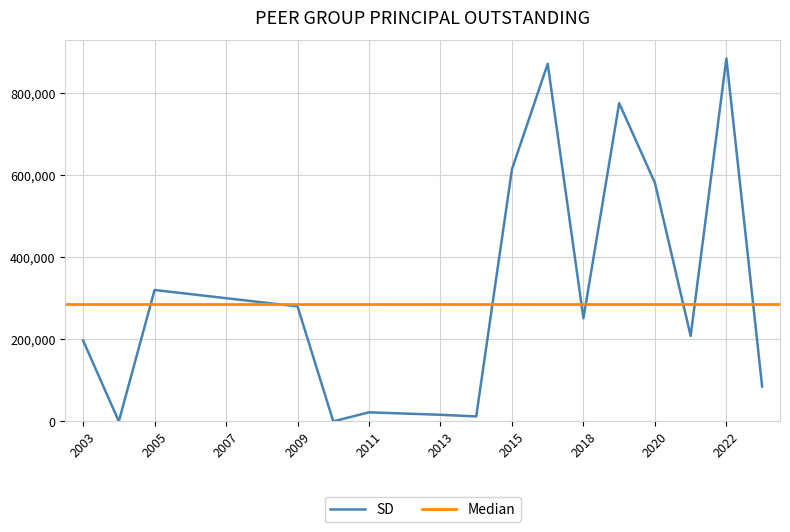

How many categories are shown in the chart?

20